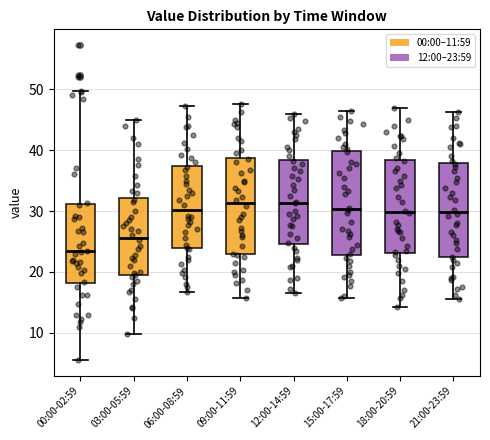

Reading left to right, transcribe this box plot: for each box, give where its median line is, the range the box spans, and where its two whiskers end, as read against the y-axis. The values are not printed on the chart, so give them approximately, as read against the axis.

00:00-02:59: median 23, box 18 to 31, whiskers 6 to 50
03:00-05:59: median 26, box 19 to 32, whiskers 10 to 45
06:00-08:59: median 30, box 24 to 37, whiskers 17 to 47
09:00-11:59: median 31, box 23 to 39, whiskers 16 to 48
12:00-14:59: median 31, box 25 to 38, whiskers 17 to 46
15:00-17:59: median 30, box 23 to 40, whiskers 16 to 47
18:00-20:59: median 30, box 23 to 38, whiskers 14 to 47
21:00-23:59: median 30, box 22 to 38, whiskers 16 to 46